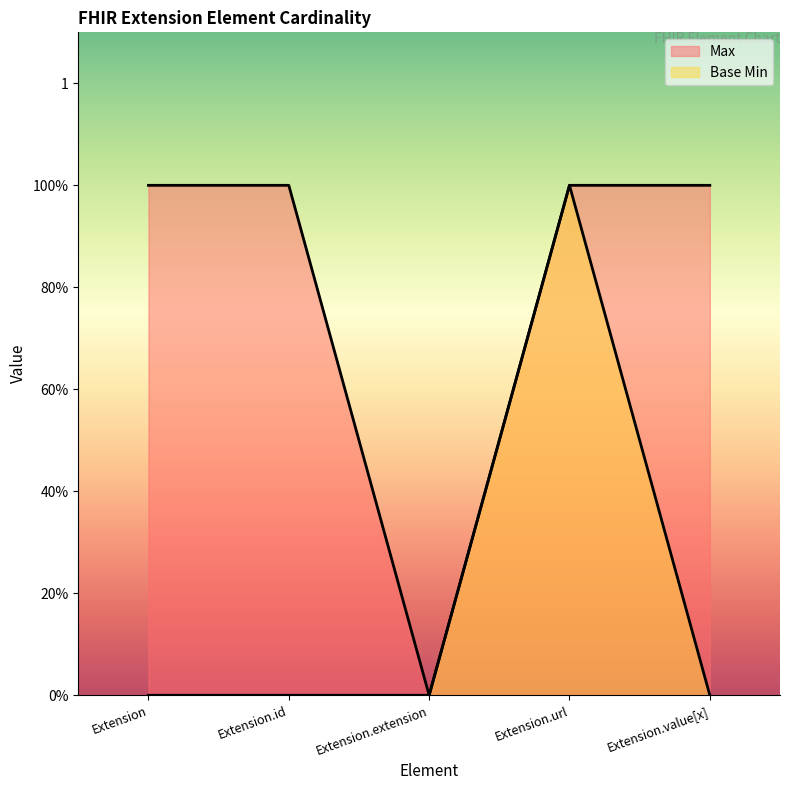

Reading right to left, extract all data points from this chart.

Max: 1	1	0	1	1
Base Min: 0	1	0	0	0